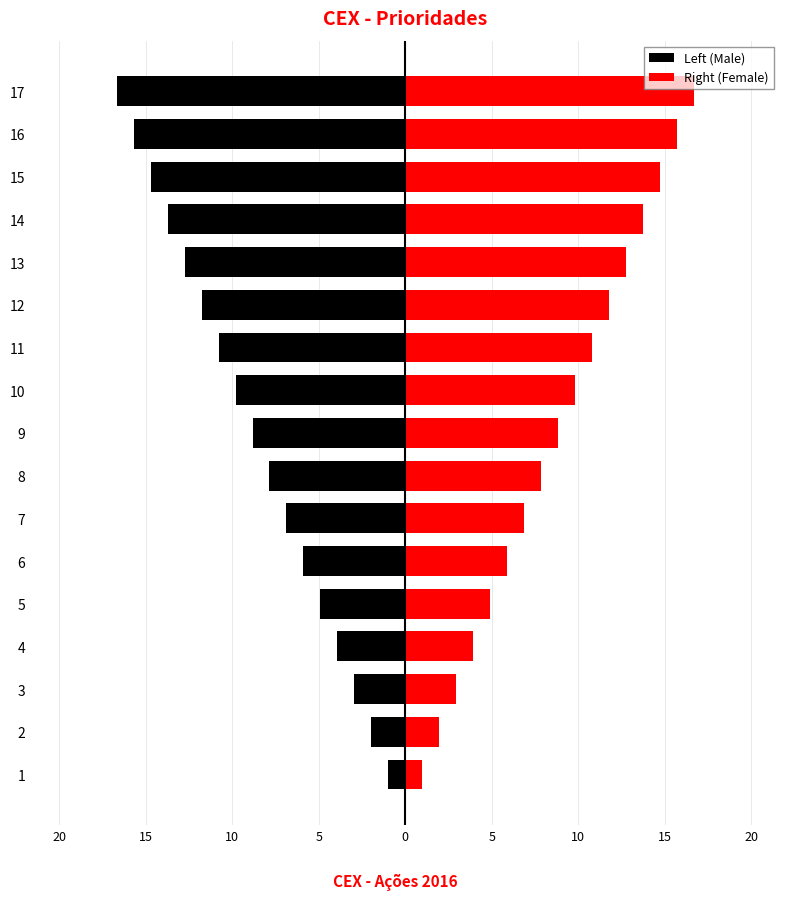

The Right (Female) series shows 1 at 2. True or false?

False